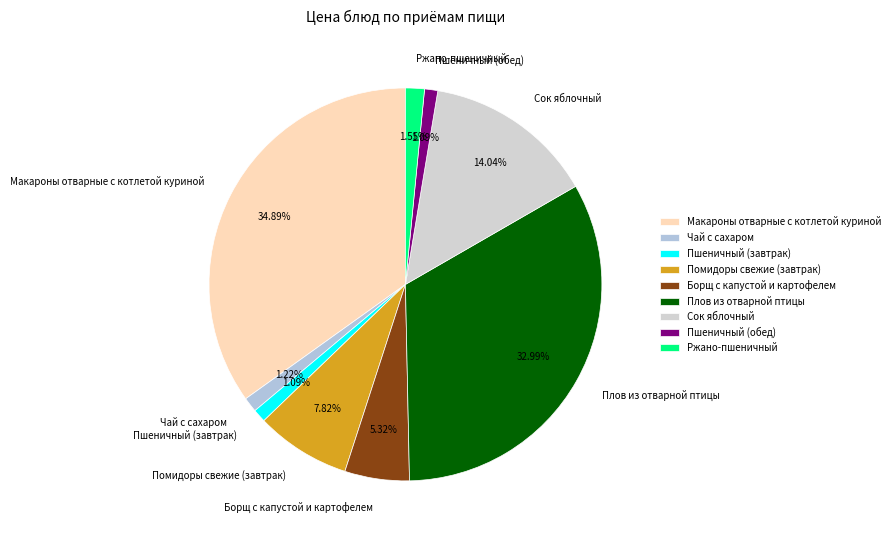

Between Плов из отварной птицы and Ржано-пшеничный, which is larger?

Плов из отварной птицы